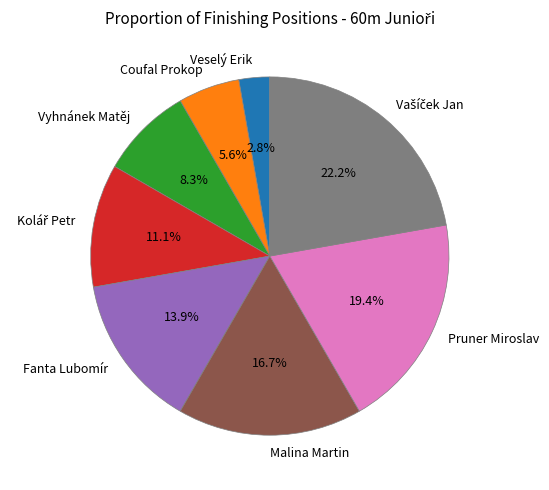

What portion of the pie excludes Veselý Erik?

97.2%